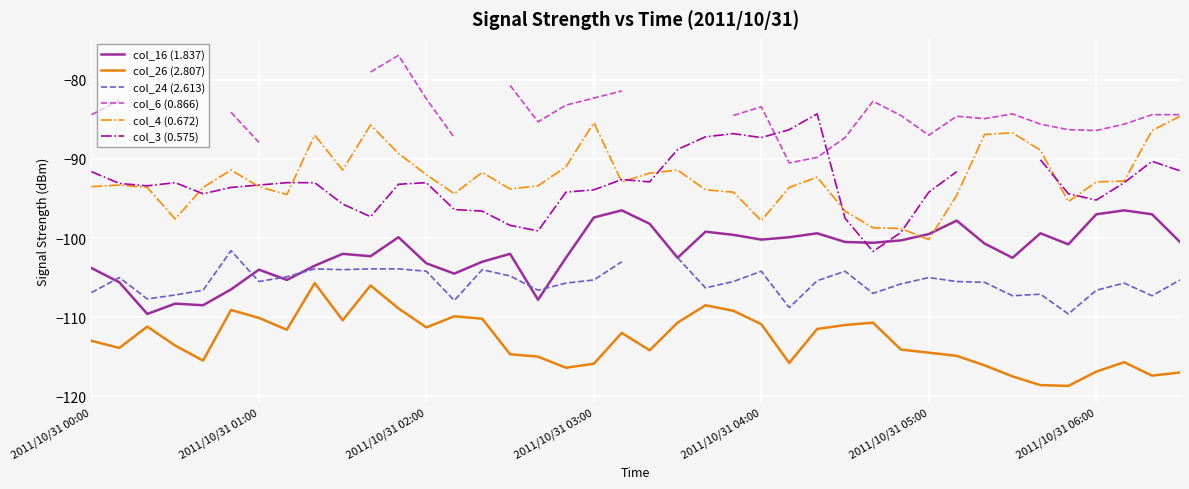

What is the minimum value for col_26 (2.807)?

-118.7